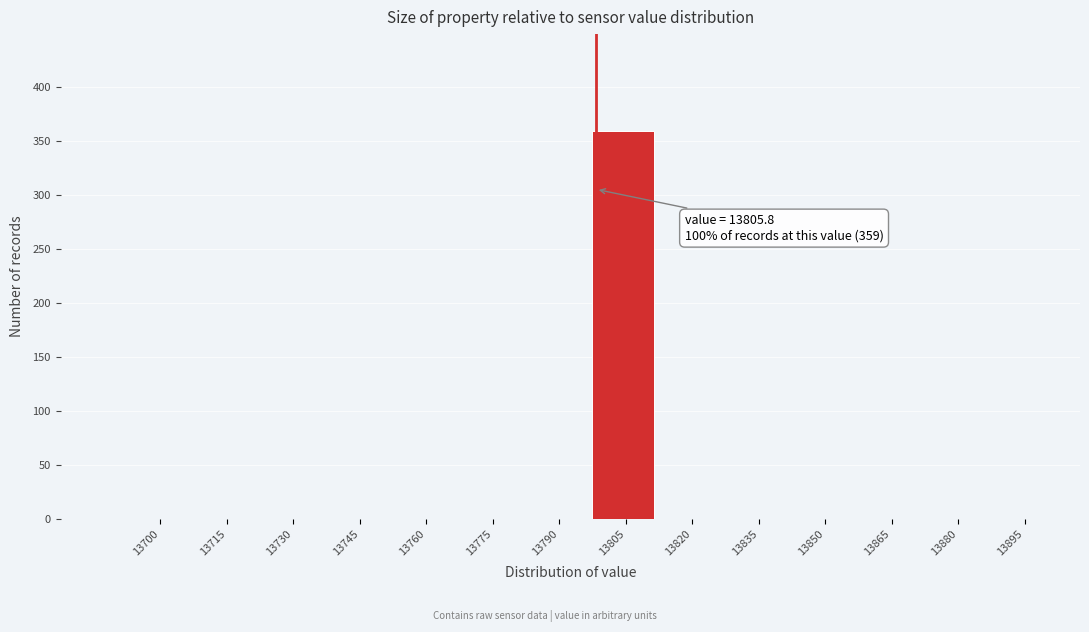

Reading left to right, extract all data points from this chart.

13700=0	13715=0	13730=0	13745=0	13760=0	13775=0	13790=0	13805=359	13820=0	13835=0	13850=0	13865=0	13880=0	13895=0